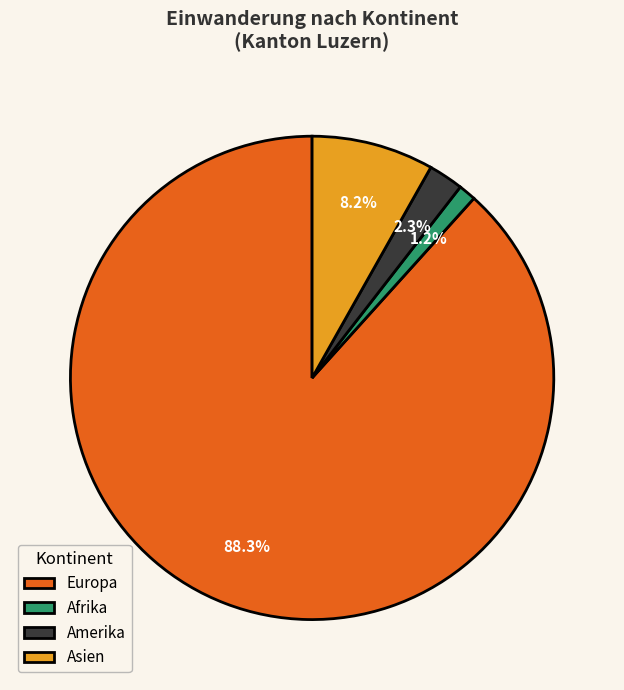

How much of the chart is everything except Europa?

11.7%